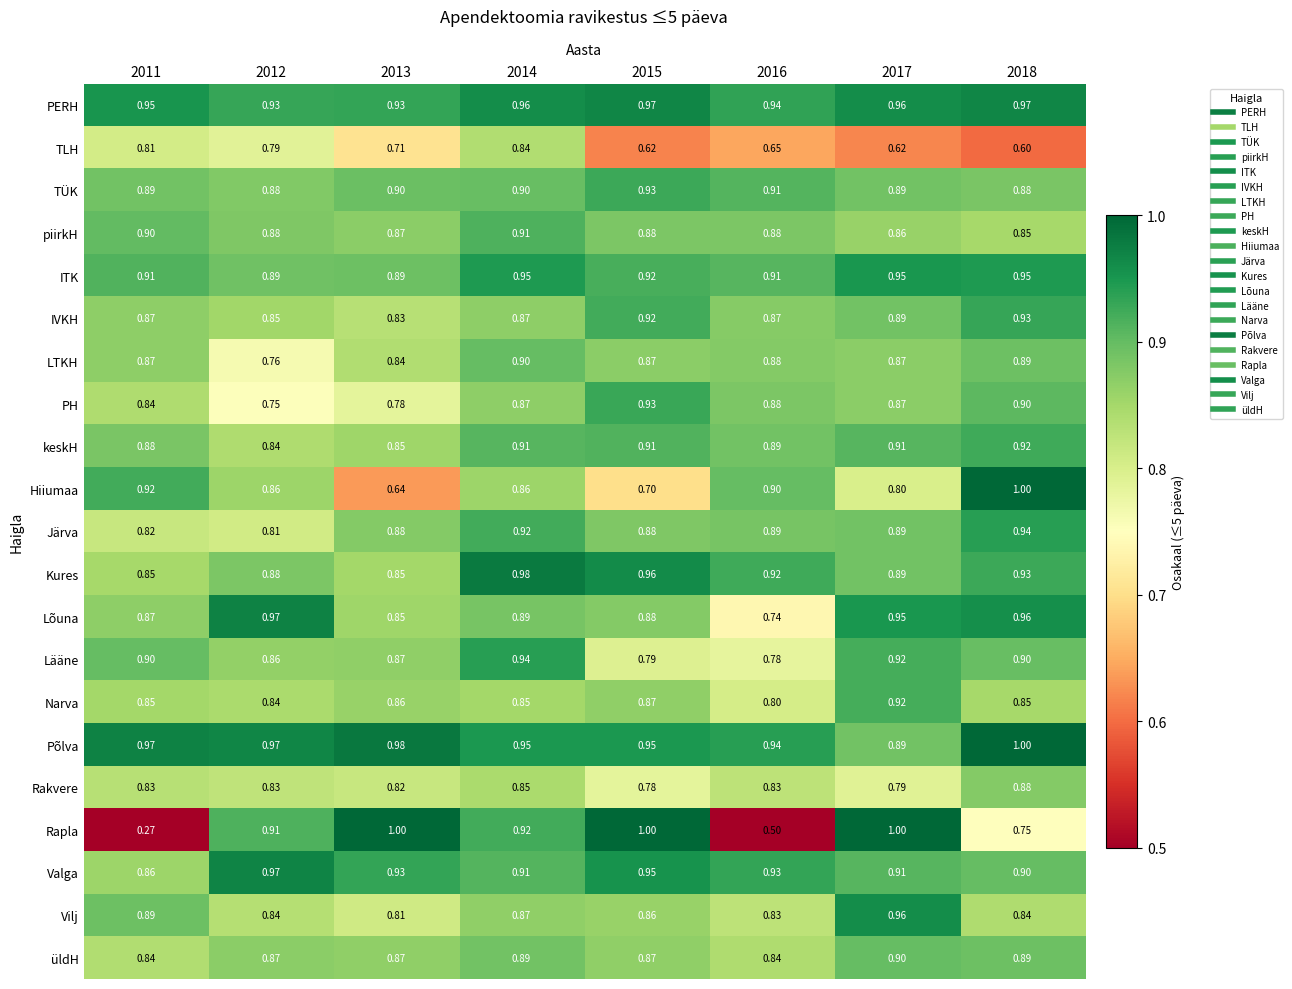

Which series has the largest range (max minus min)?

Rapla